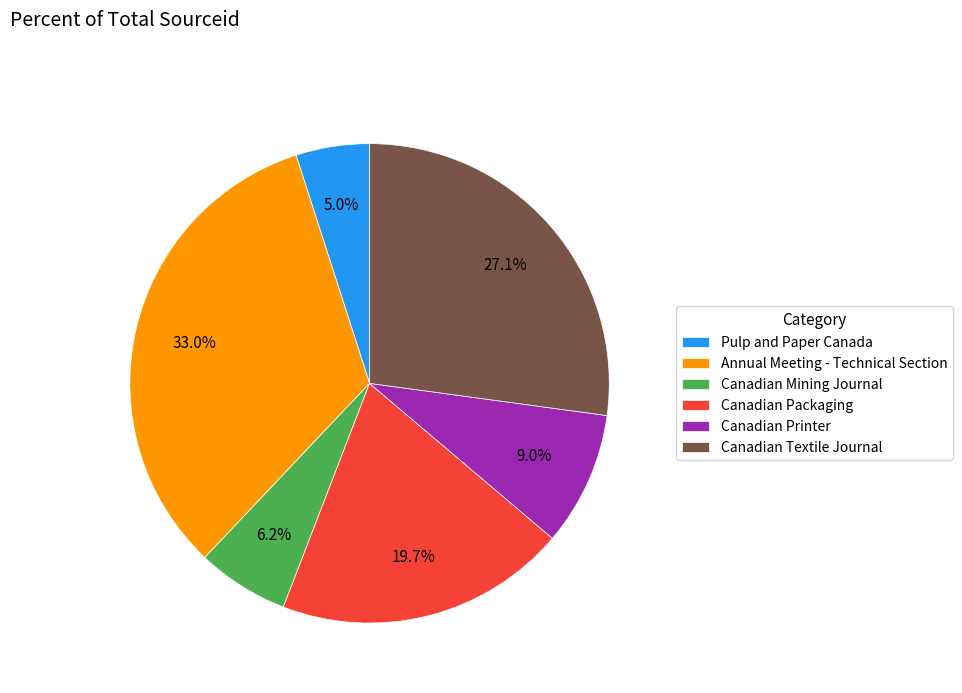

To the nearest percent, what portion does Canadian Printer represent?

9%